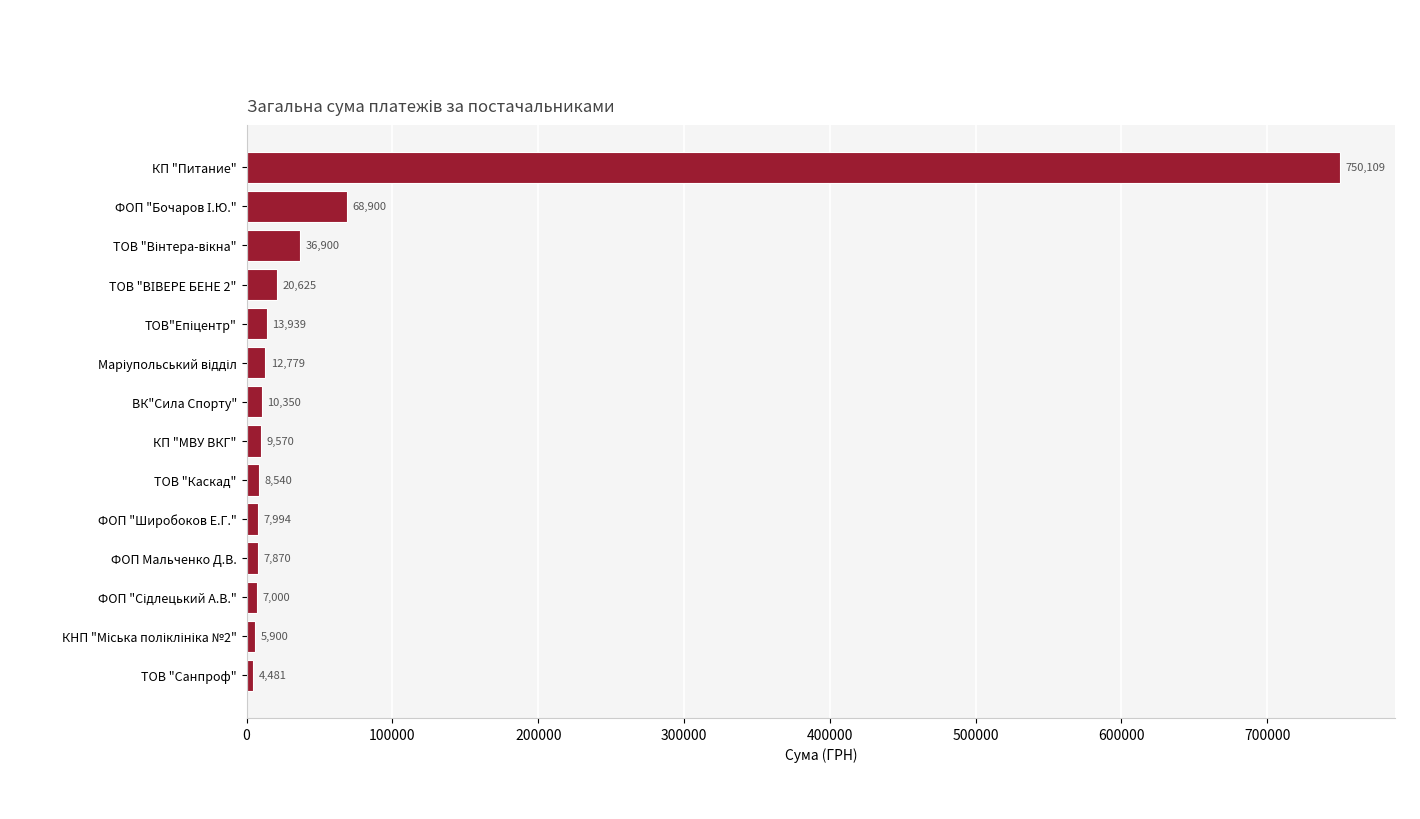

Does the chart contain stacked bars?

No